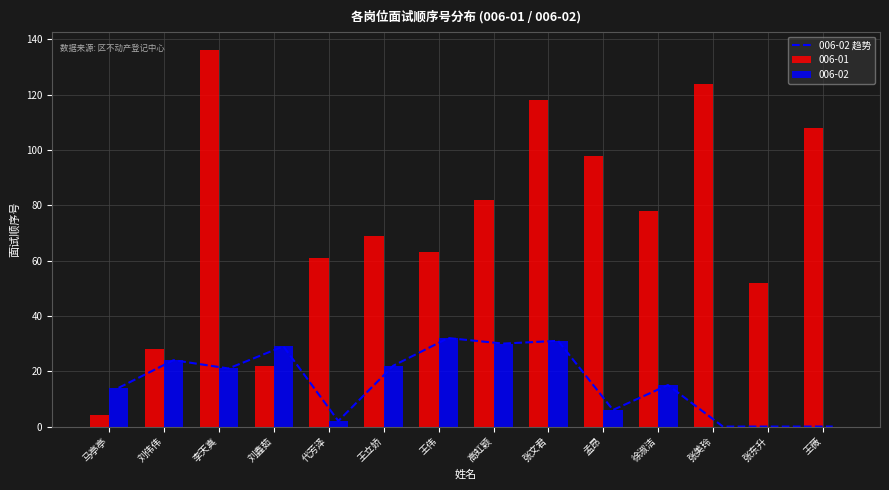

What is the value of the 9th bar from the left?

31